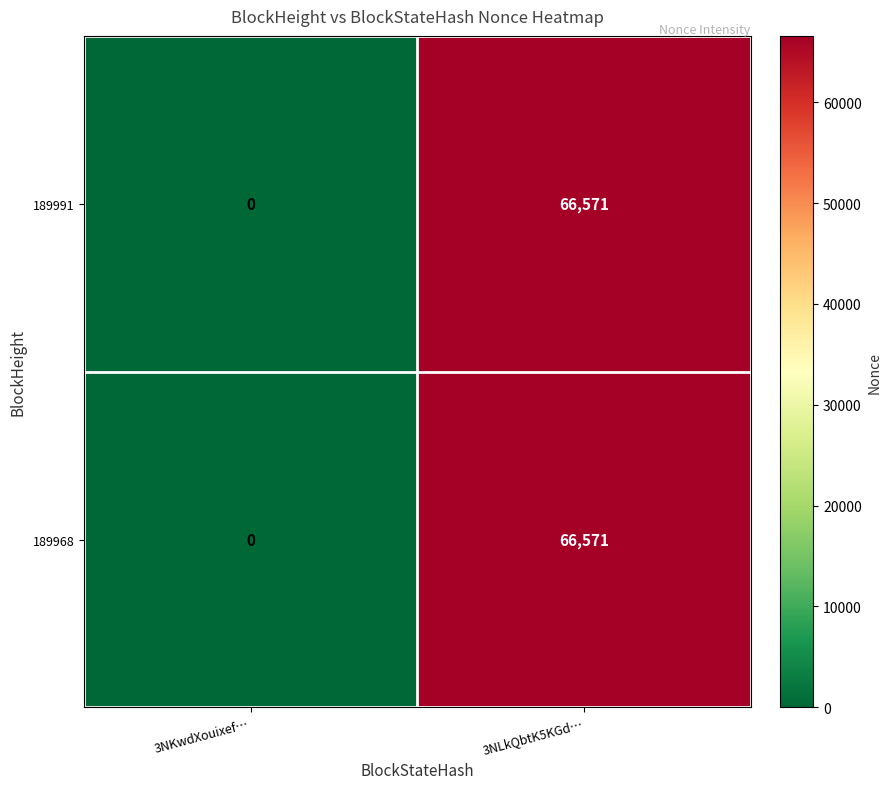

True or false: 189968 has a value of 112556 at 3NLkQbtK5KGd….

False